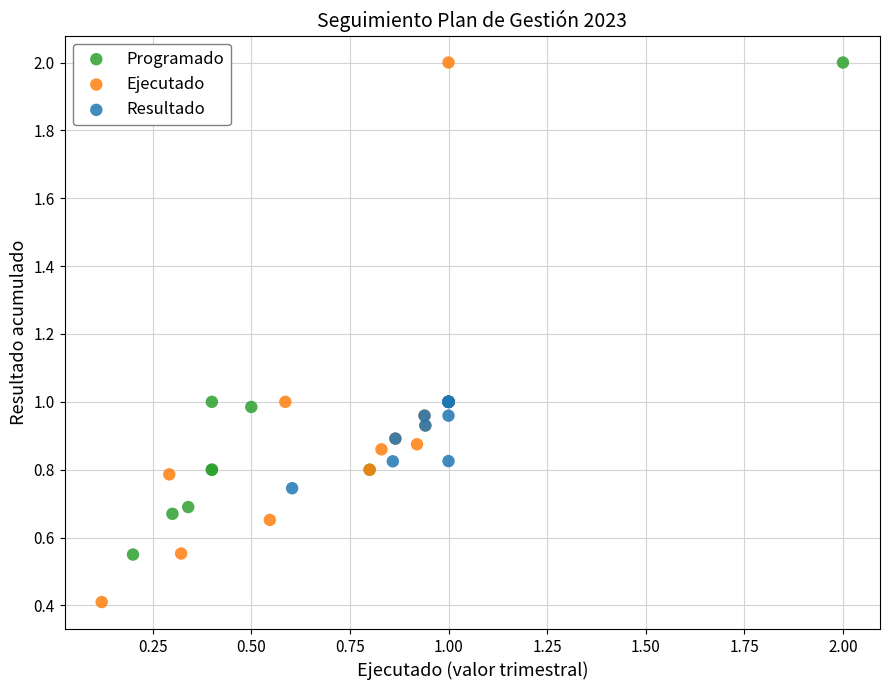

Which series reaches the minimum Y coordinate?

Ejecutado